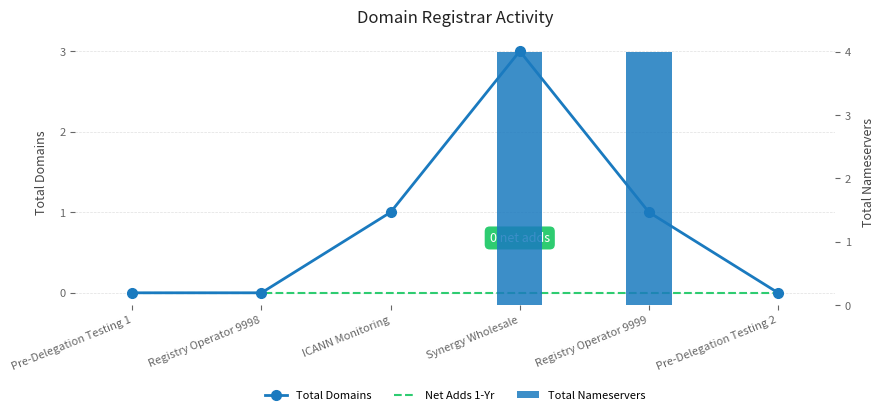

What are all the series names shown in the legend?

Total Domains, Net Adds 1-Yr, Total Nameservers